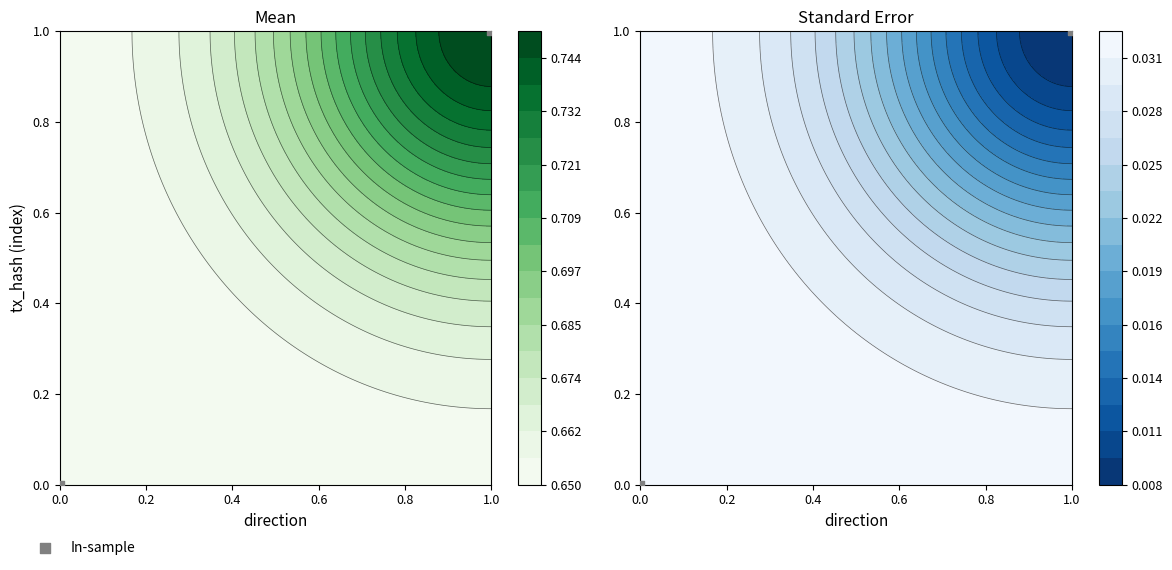

List the labels in order of value, largest first.

1.0, 0.0